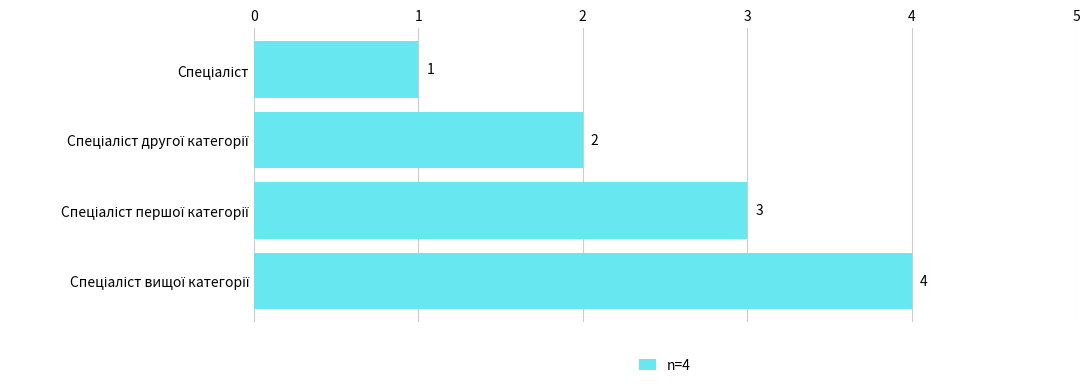

What is the sum of all values?

10